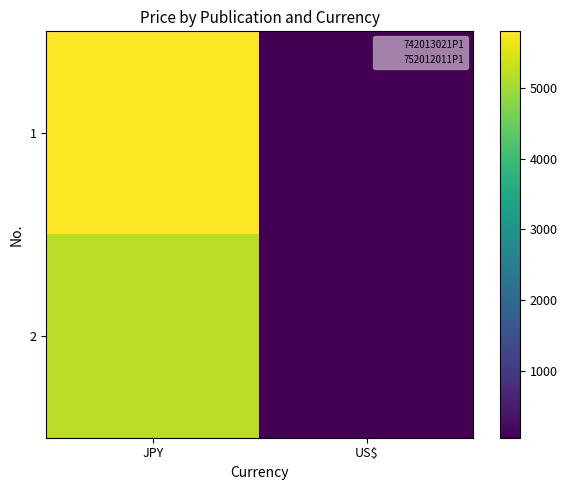

What is the difference between the highest and lowest values at JPY?

600